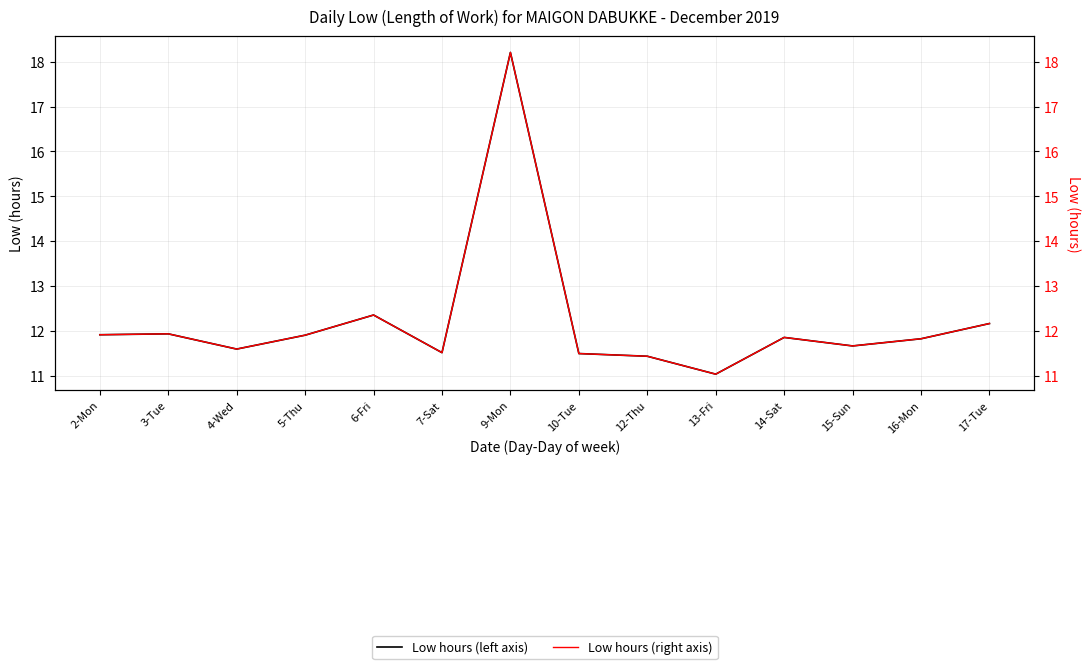

At 14-Sat, list the series in order from smallest to largest.

Low (hours), Low (hours) - right axis